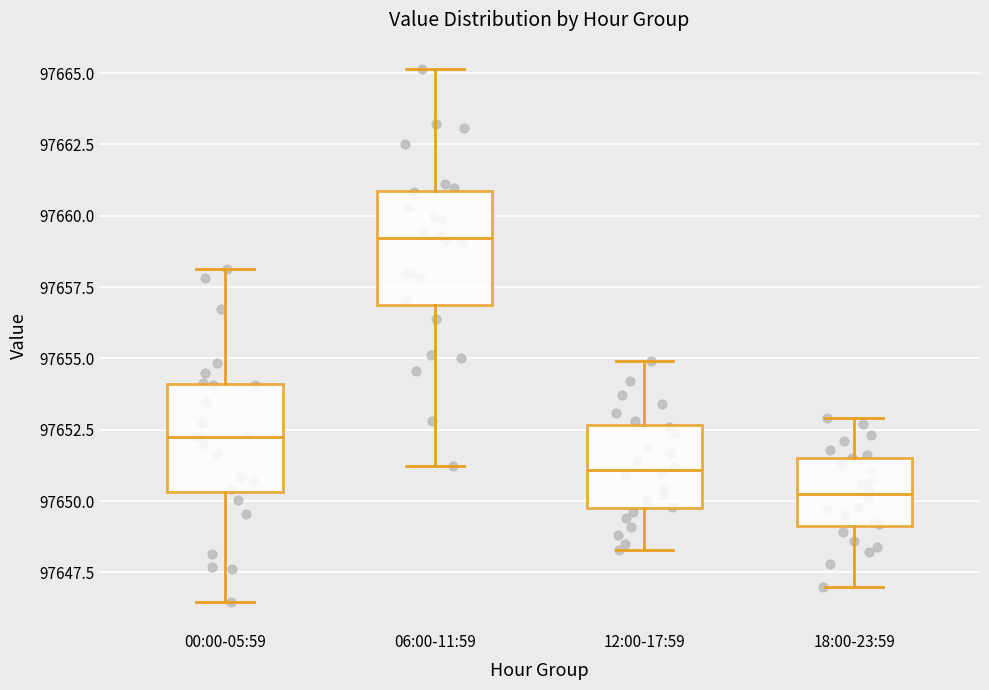

Reading left to right, read every box against the y-axis: the position of its median line, the range the box covers, and the ends of its whiskers. The values are not printed on the chart, so give them approximately, as read against the axis.

00:00-05:59: median 97652.0, box 97650.5 to 97654.0, whiskers 97646.5 to 97658.0
06:00-11:59: median 97659.0, box 97657.0 to 97661.0, whiskers 97651.0 to 97665.0
12:00-17:59: median 97651.0, box 97650.0 to 97652.5, whiskers 97648.5 to 97655.0
18:00-23:59: median 97650.5, box 97649.0 to 97651.5, whiskers 97647.0 to 97653.0